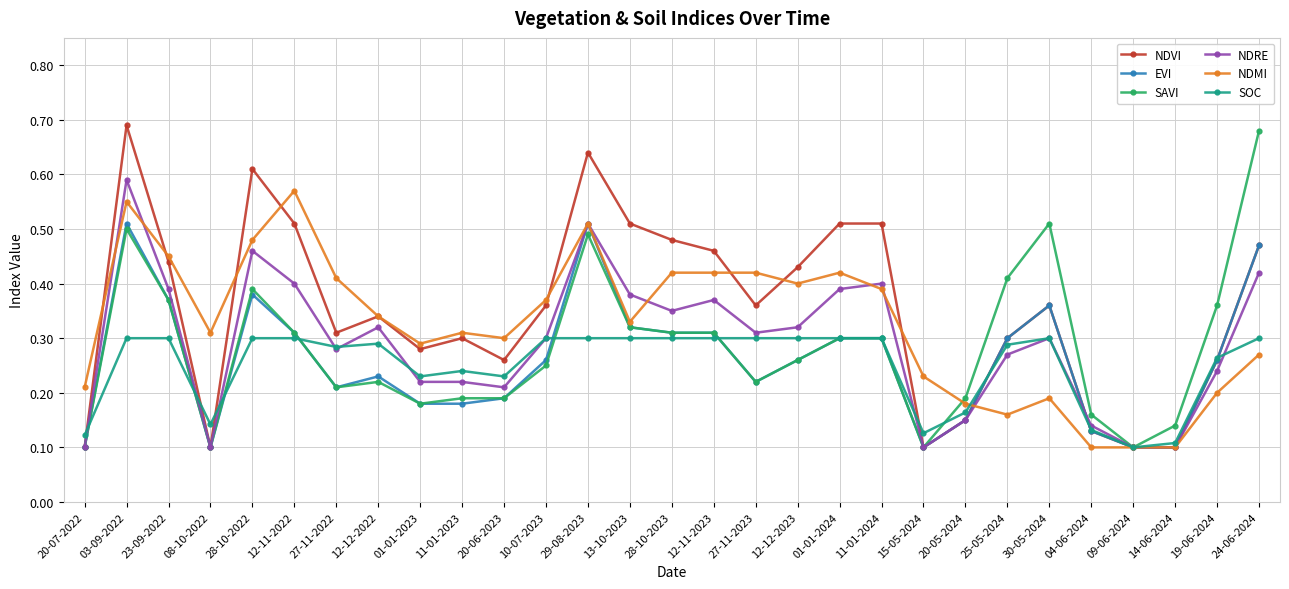

At how many categories does at least one series exceed 0?

29